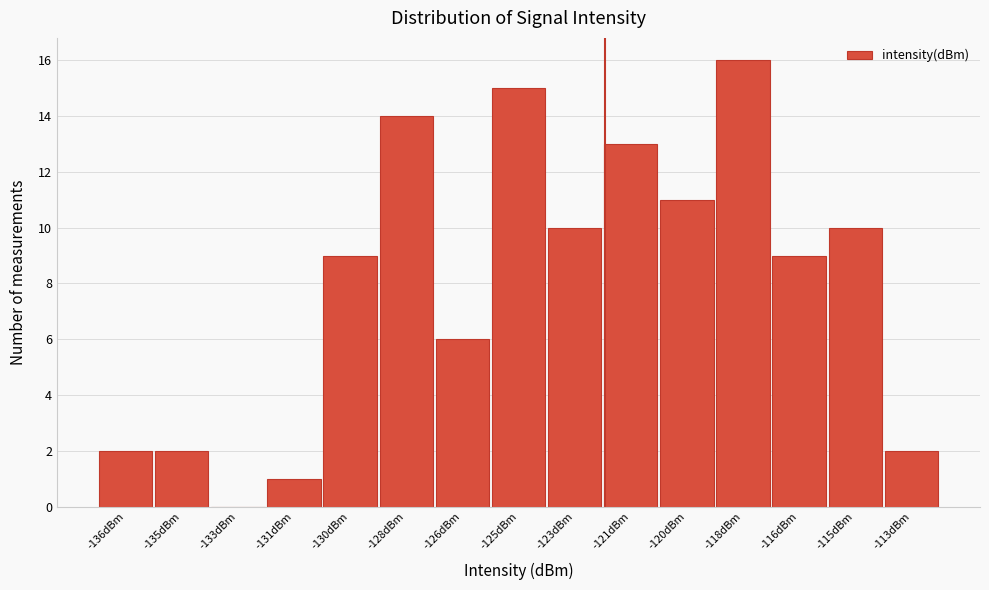

Reading left to right, extract all data points from this chart.

-136dBm=2	-135dBm=2	-133dBm=0	-131dBm=1	-130dBm=9	-128dBm=14	-126dBm=6	-125dBm=15	-123dBm=10	-121dBm=13	-120dBm=11	-118dBm=16	-116dBm=9	-115dBm=10	-113dBm=2